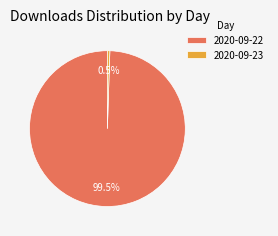

Rank the categories by value from lowest to highest.

2020-09-23, 2020-09-22